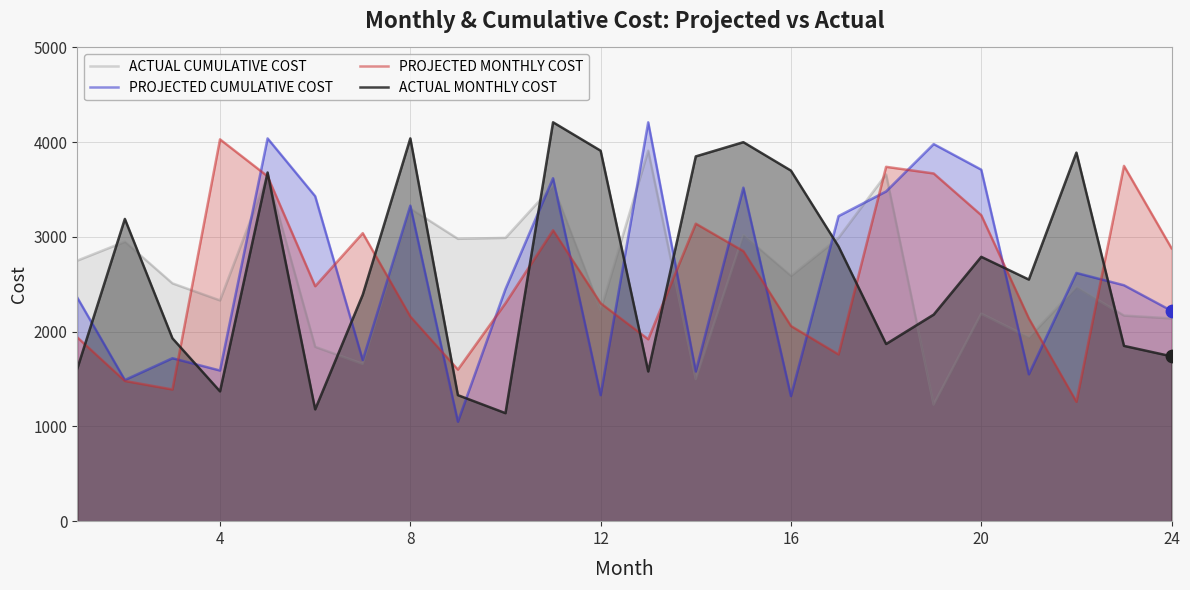

Which series has the widest spread of Y values?

PROJECTED CUMULATIVE COST